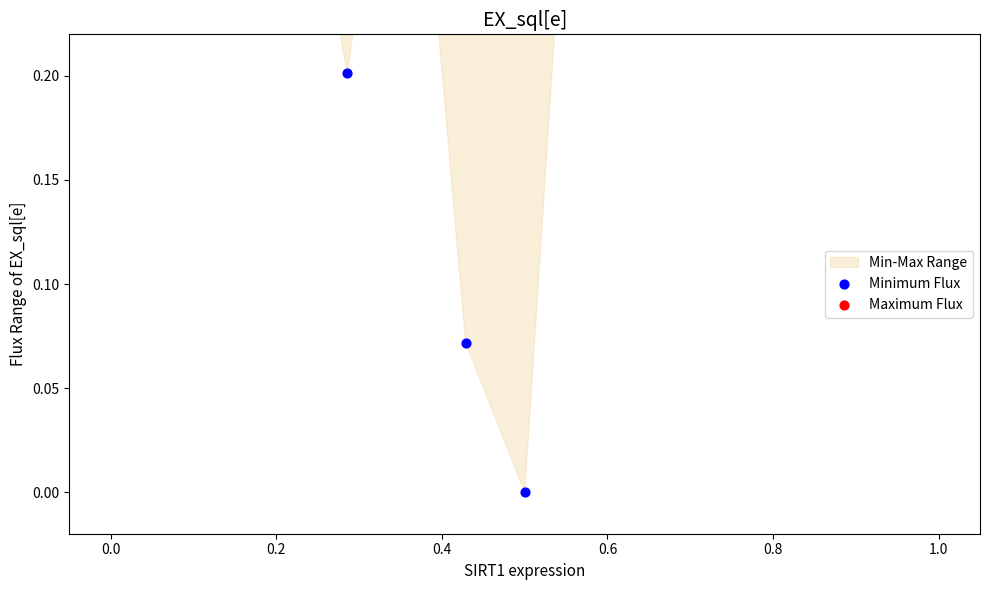

Which series has the largest total across all categories?

Maximum Flux